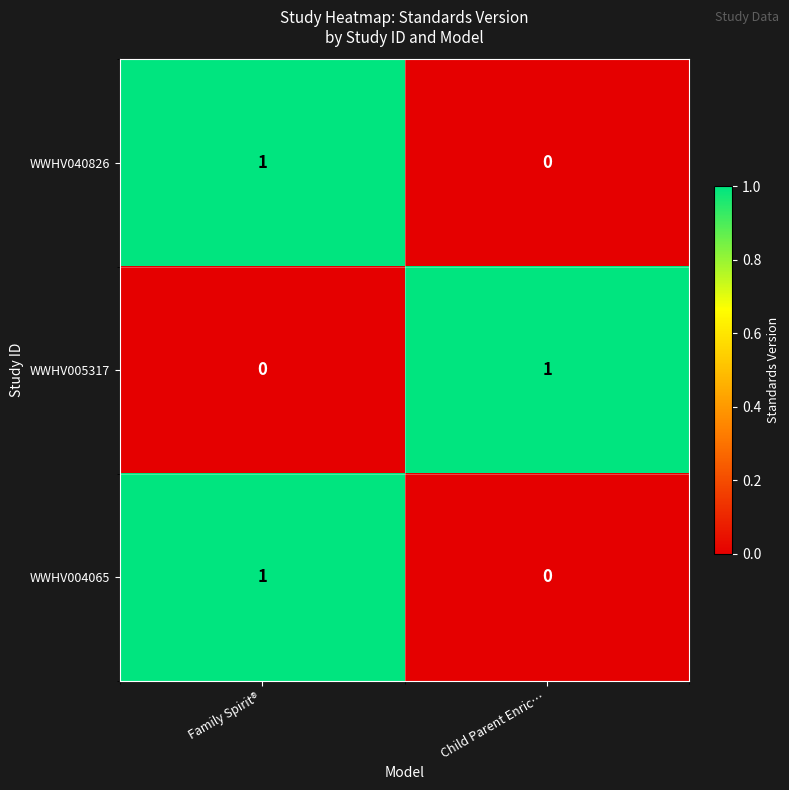

What is the total value across all series at Child Parent Enric…?

1